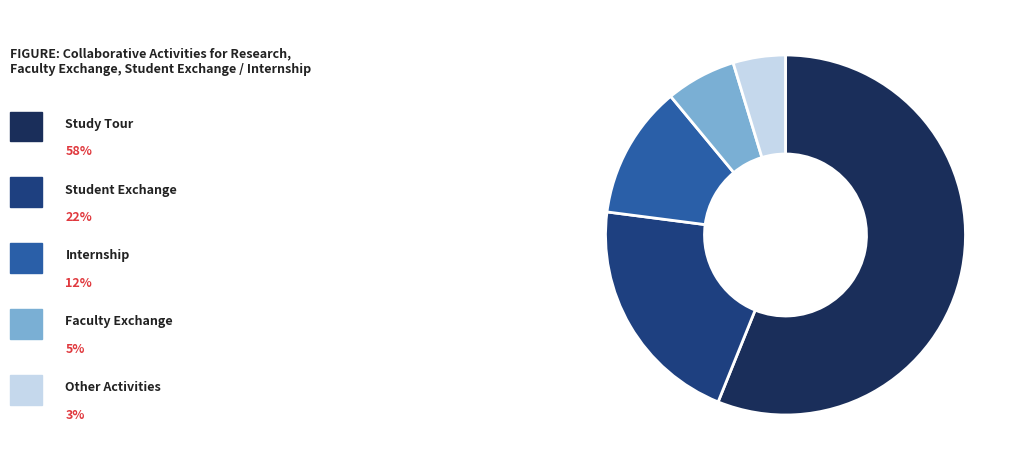

Is there any slice that represents more than half of the pie?

Yes